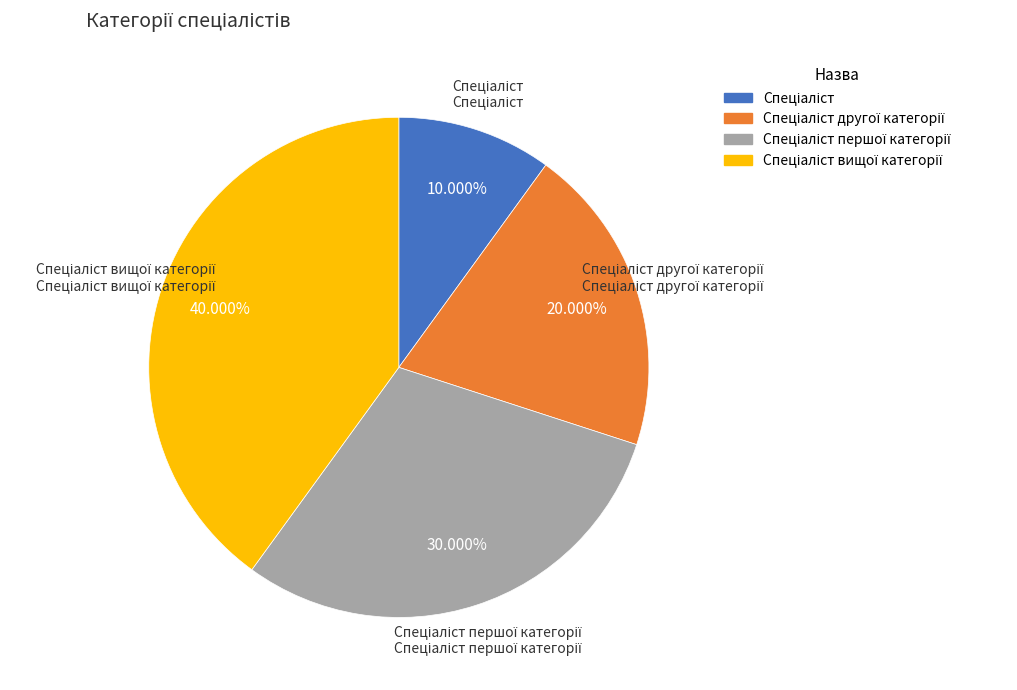

To the nearest percent, what is the average slice percentage?

25%